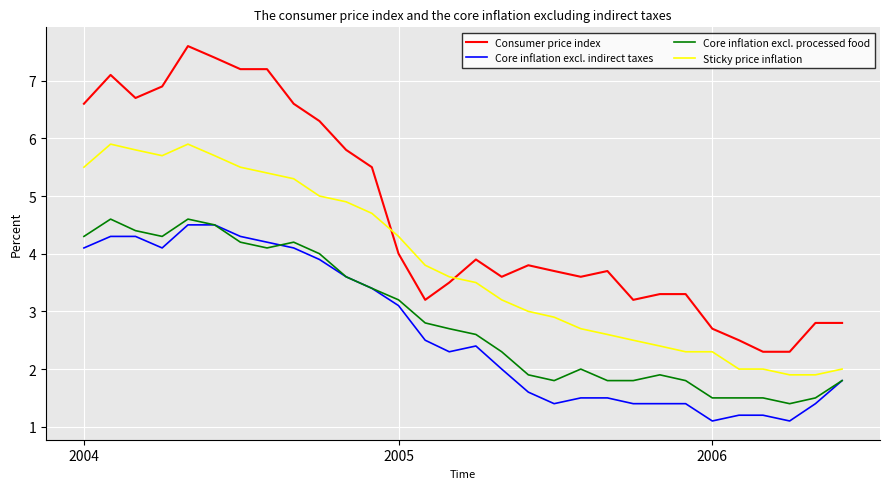

True or false: Sticky price inflation and Core inflation excl. indirect taxes intersect in this chart.

False